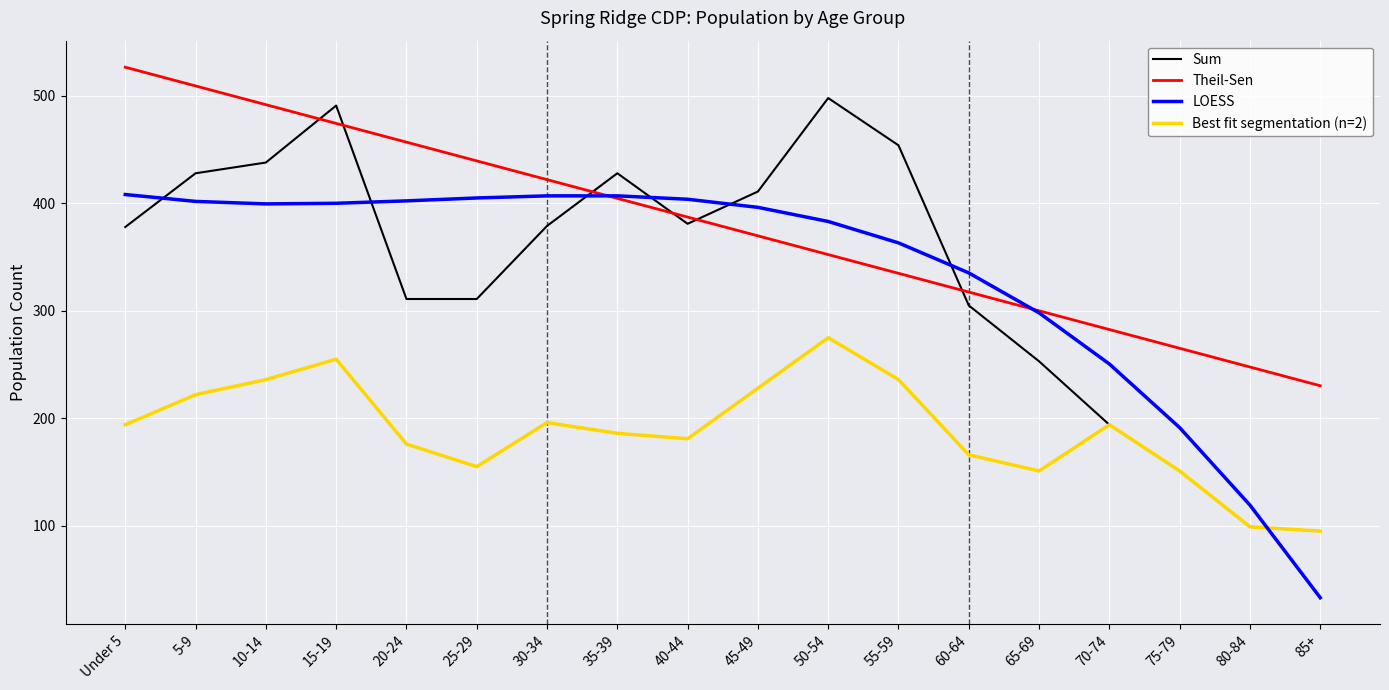

How many values in the Theil-Sen series exceed 387?

9